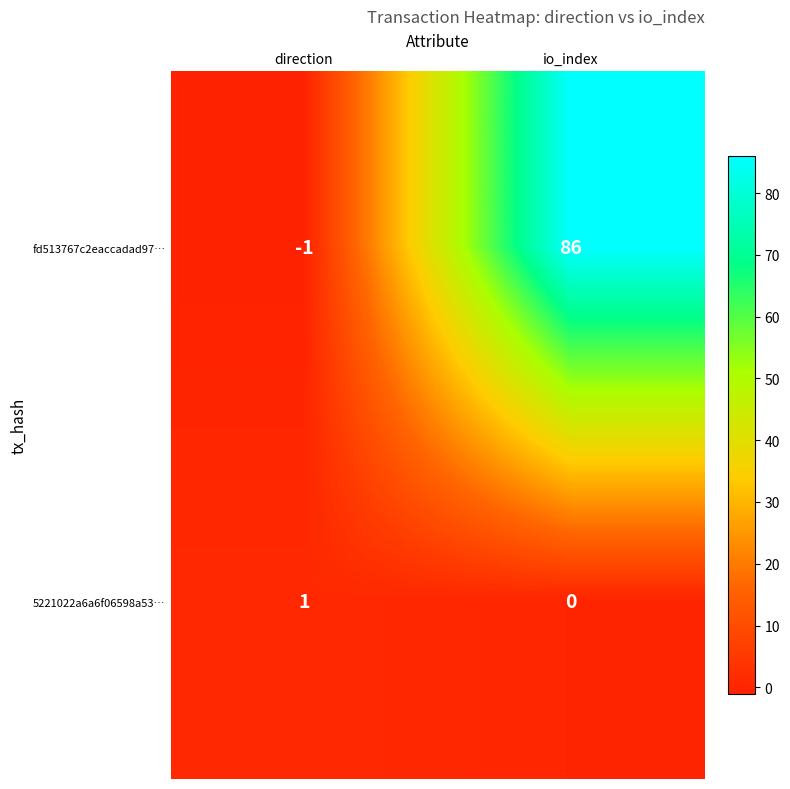

True or false: fd513767c2eaccadad97… has a value of 149 at io_index.

False